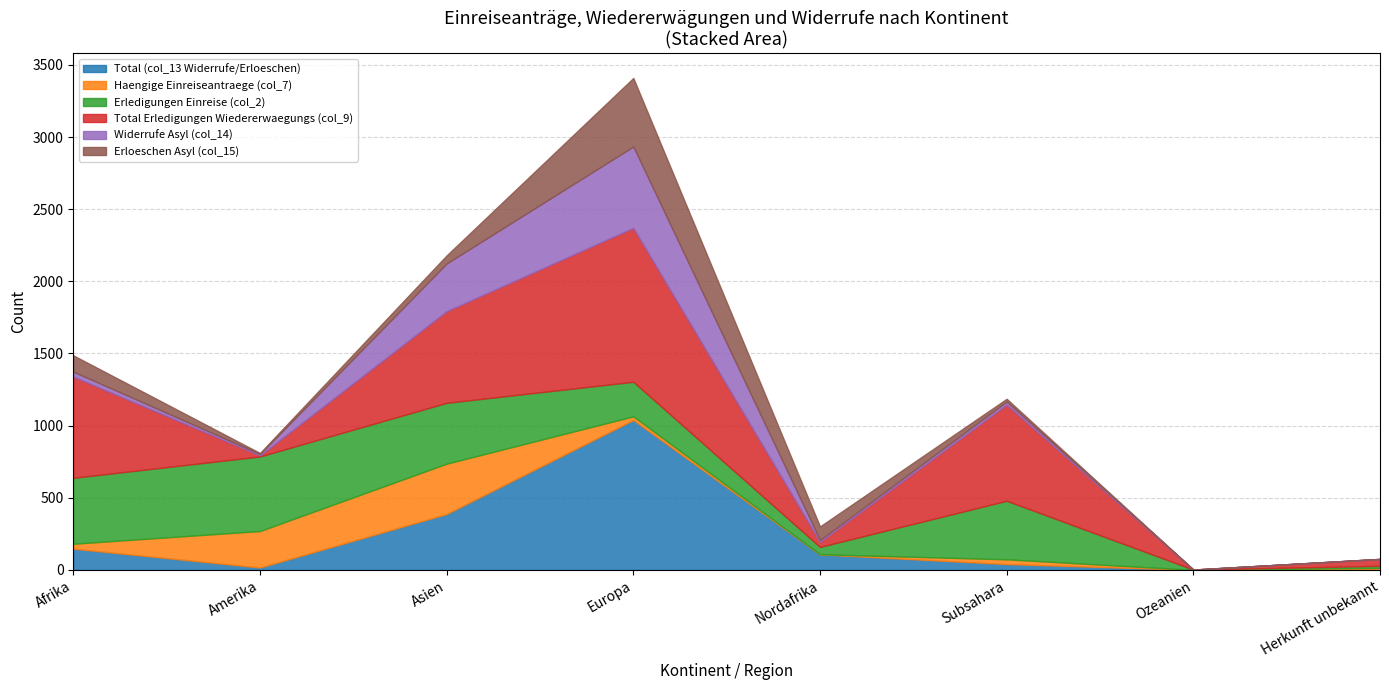

True or false: Total (col_13 Widerrufe/Erloeschen) and Widerrufe Asyl (col_14) cross at least once.

False